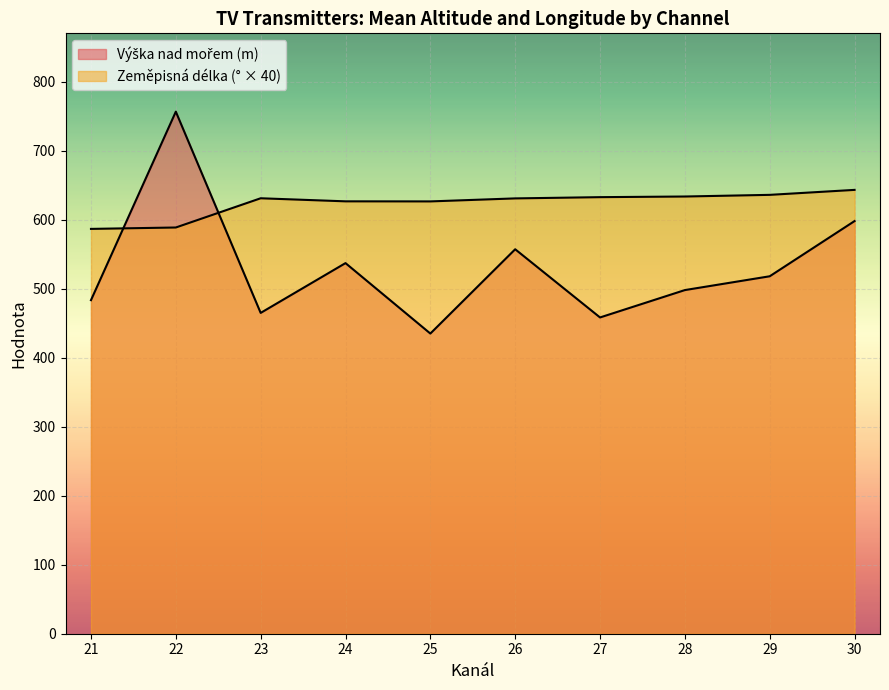

How many lines are shown in the chart?

2